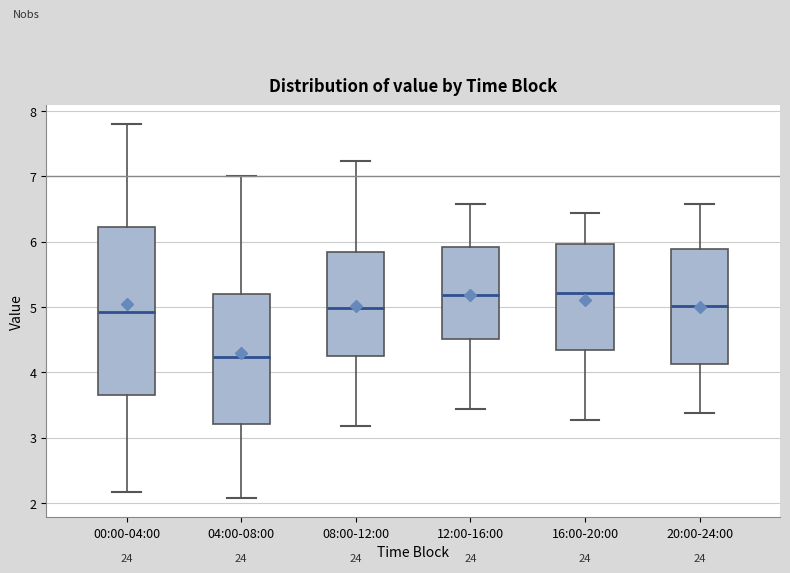

Comparing the boxes themselves (not the whiskers), which one is the tallest?

00:00-04:00